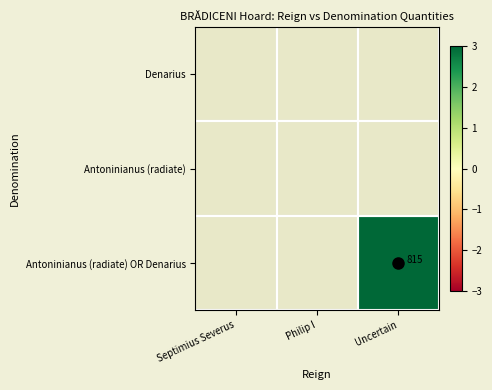

Which series changed the most between Septimius Severus and Philip I?

Denarius